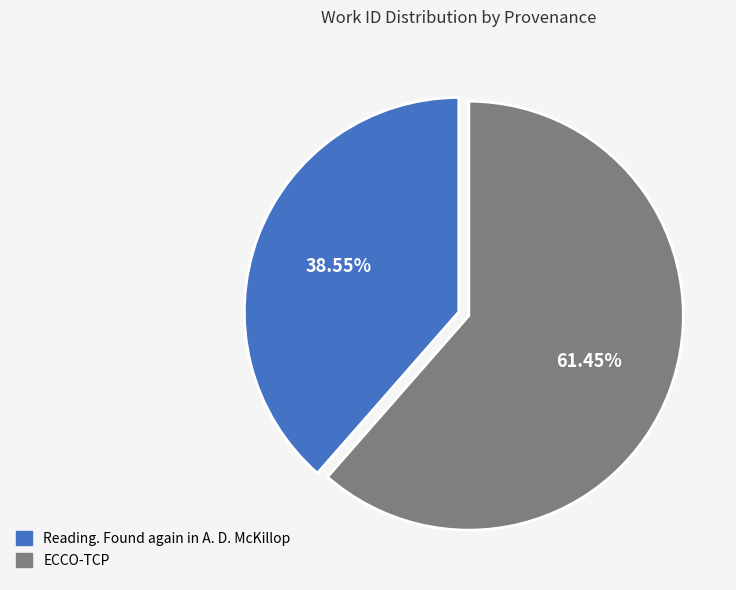

To the nearest percent, what is the combined percentage of Reading. Found again in A. D. McKillop and ECCO-TCP?

100%